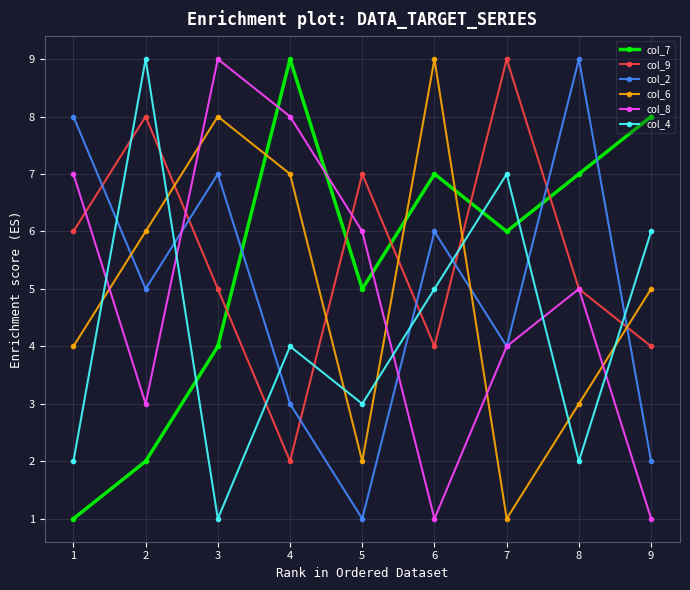

What is the total value across all series at 2?

33